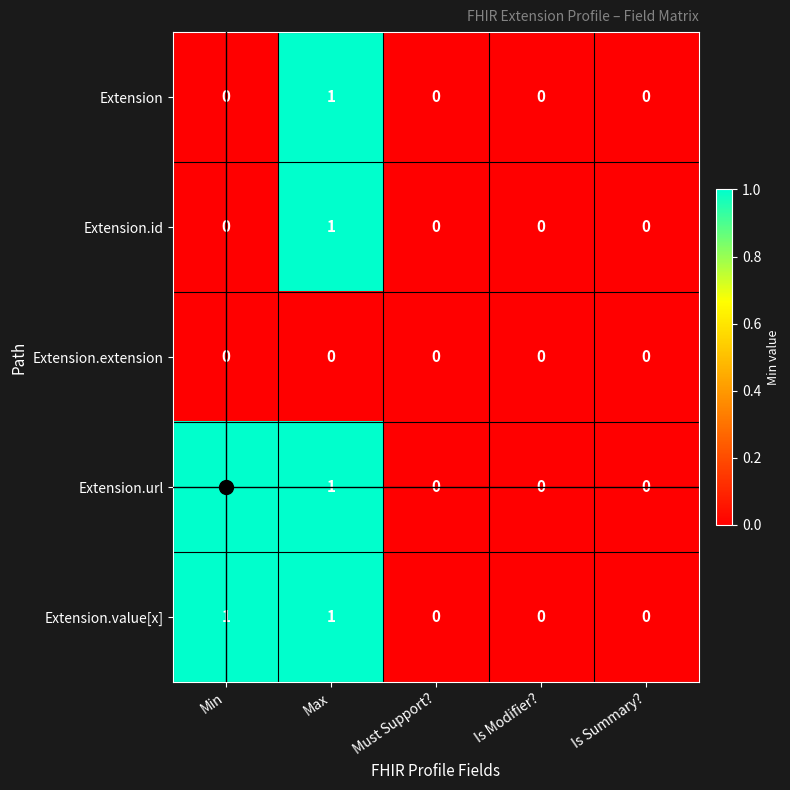

At which category is the sum across all series the highest?

Max